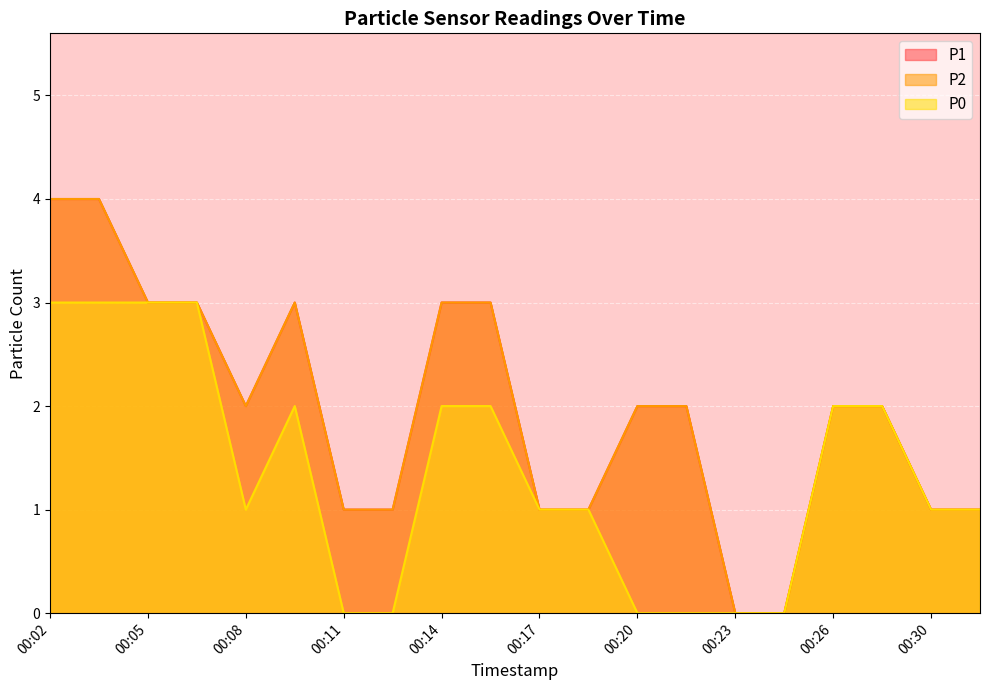

How many positive values does the P0 series have?

14